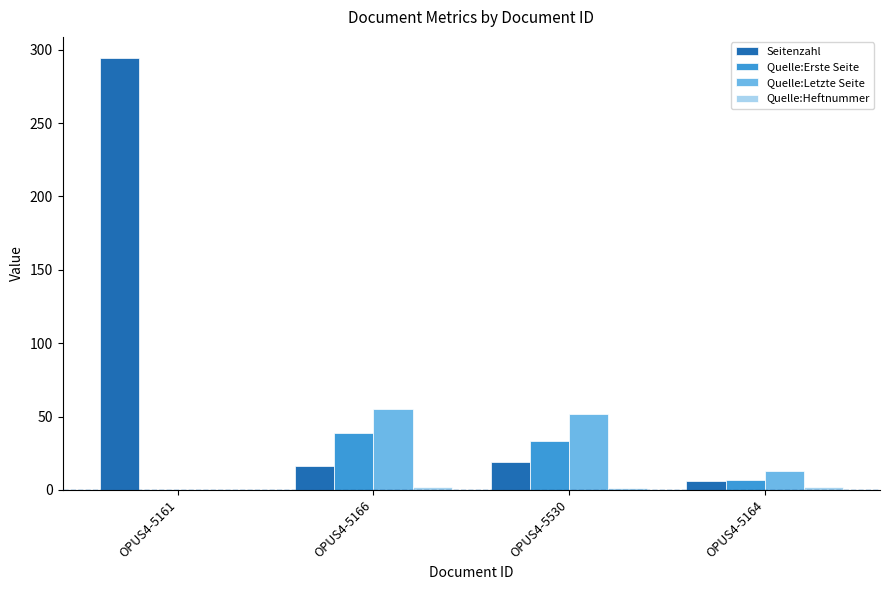

Which series changed the most between OPUS4-5166 and OPUS4-5164?

Quelle:Letzte Seite